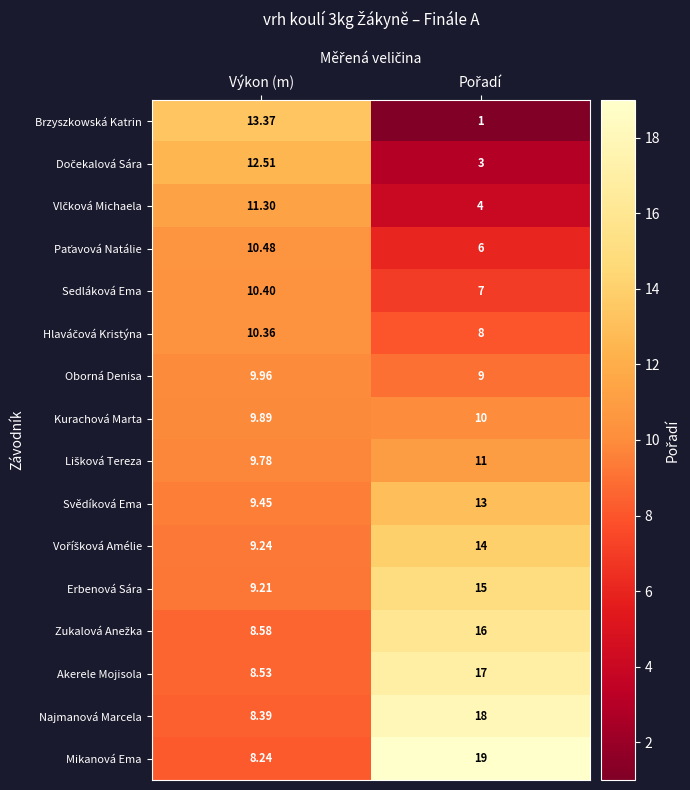

Which series has the largest total across all categories?

Mikanová Ema